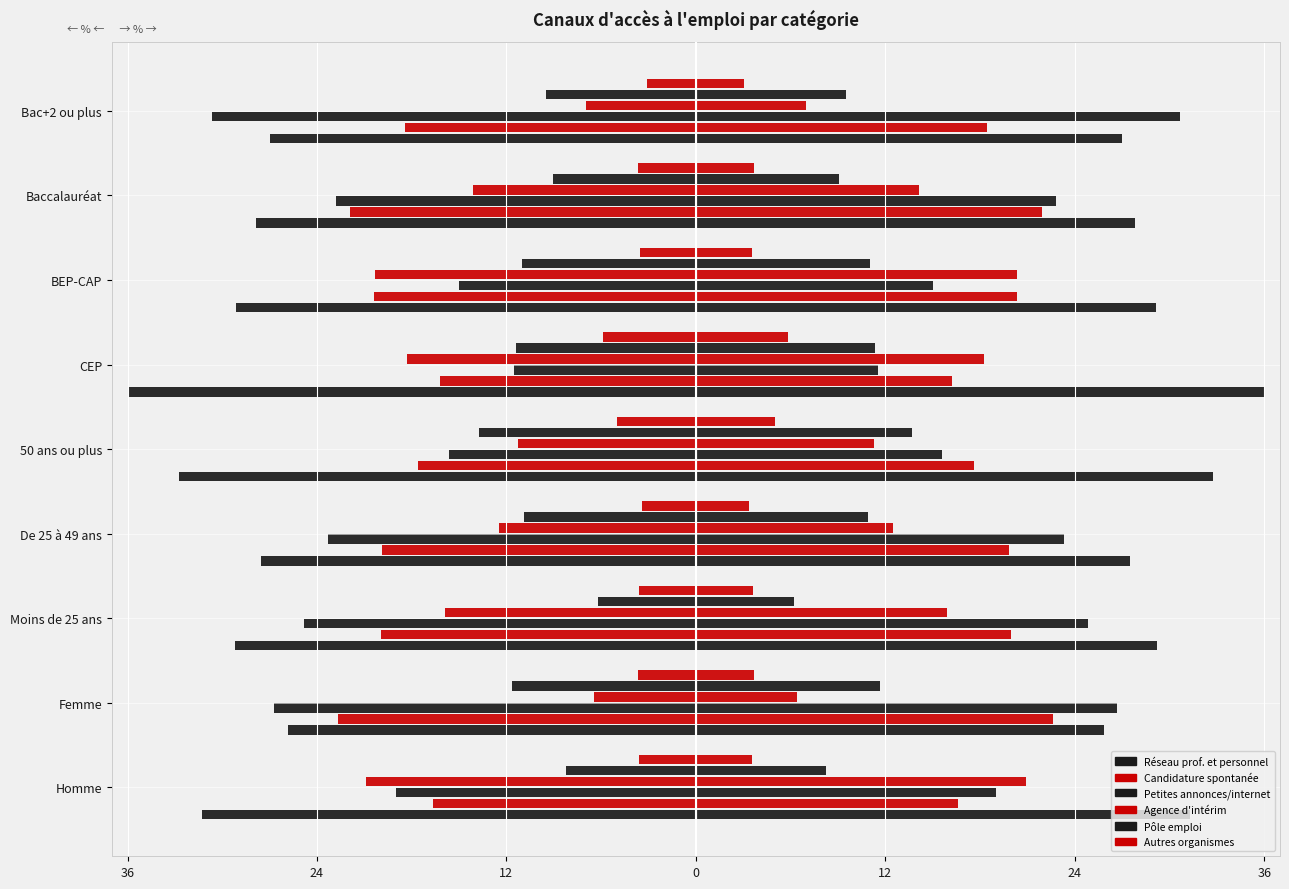

How many data points in Agence d'intérim are above -14?

4